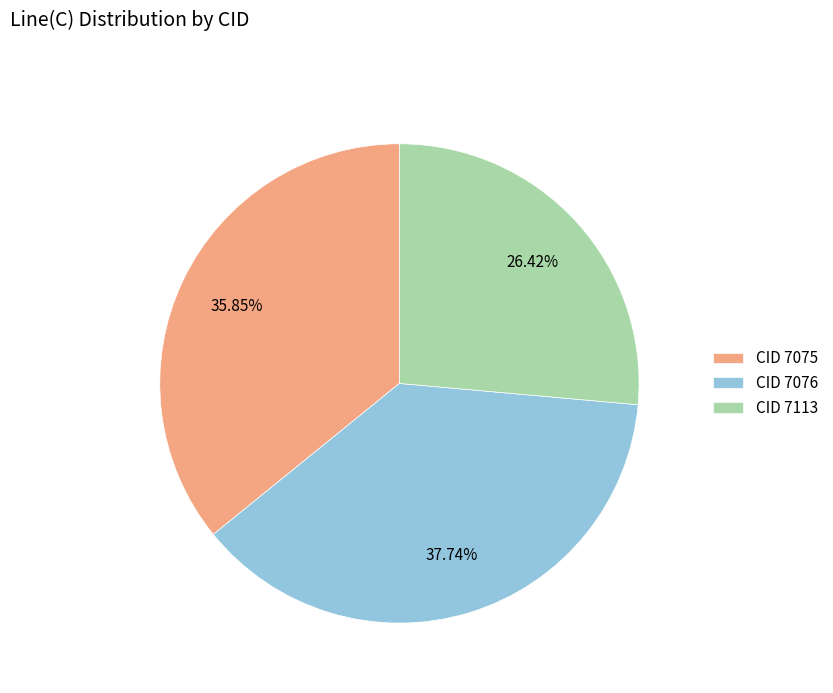

Do CID 7113 and CID 7075 together represent more than half of the pie?

Yes